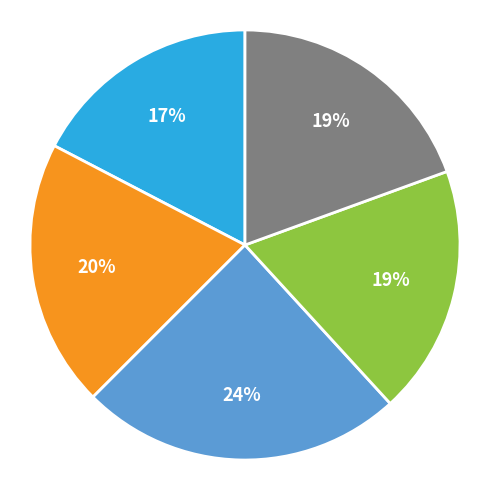

To the nearest percent, what is the difference between the largest and smallest slice percentages?

7%